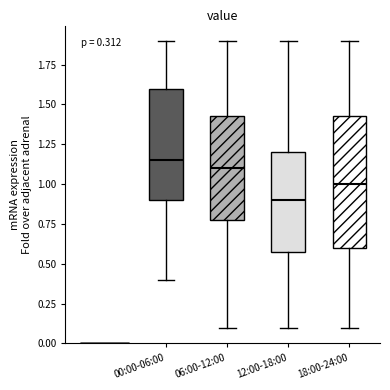

Which box is the tallest, from its lower edge to its upper edge?

18:00-24:00